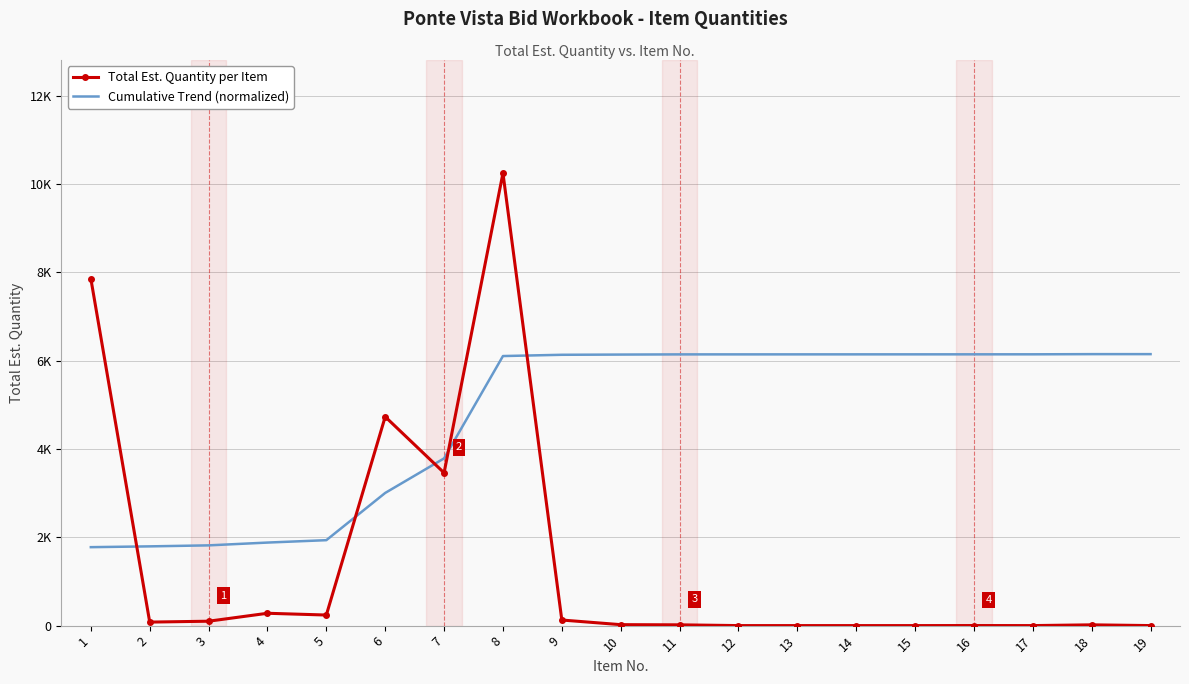

What are all the series names shown in the legend?

Total Est. Quantity per Item, Cumulative Trend (normalized)